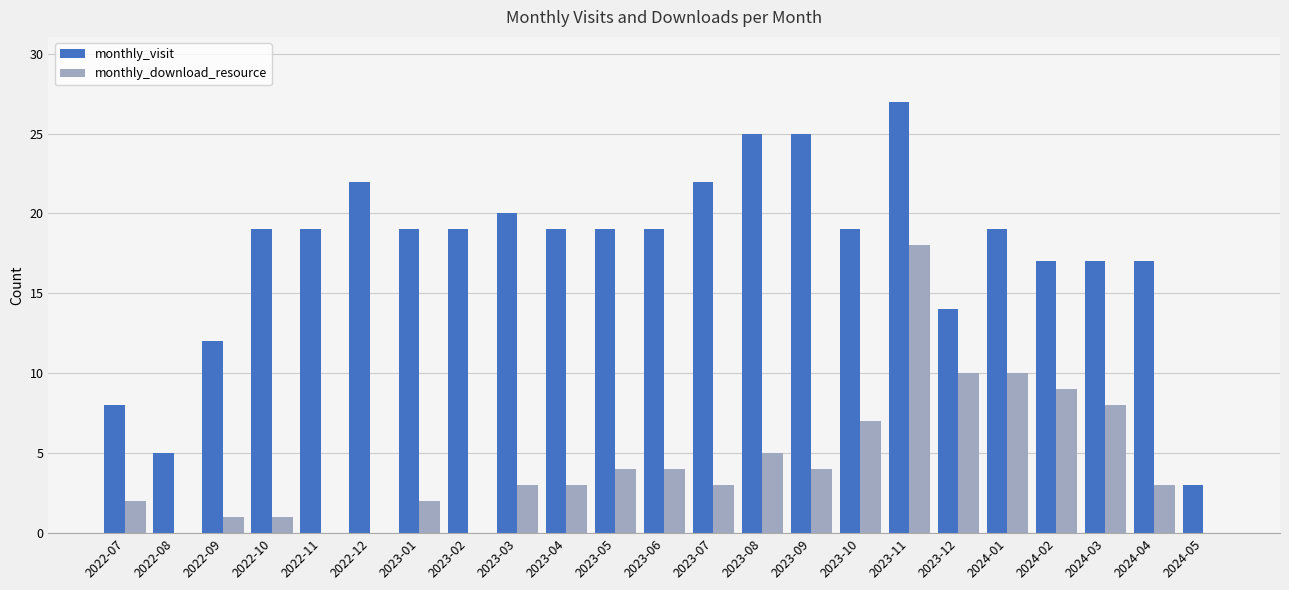

Reading left to right, extract all data points from this chart.

monthly_visit: 2022-07=8	2022-08=5	2022-09=12	2022-10=19	2022-11=19	2022-12=22	2023-01=19	2023-02=19	2023-03=20	2023-04=19	2023-05=19	2023-06=19	2023-07=22	2023-08=25	2023-09=25	2023-10=19	2023-11=27	2023-12=14	2024-01=19	2024-02=17	2024-03=17	2024-04=17	2024-05=3
monthly_download_resource: 2022-07=2	2022-08=0	2022-09=1	2022-10=1	2022-11=0	2022-12=0	2023-01=2	2023-02=0	2023-03=3	2023-04=3	2023-05=4	2023-06=4	2023-07=3	2023-08=5	2023-09=4	2023-10=7	2023-11=18	2023-12=10	2024-01=10	2024-02=9	2024-03=8	2024-04=3	2024-05=0